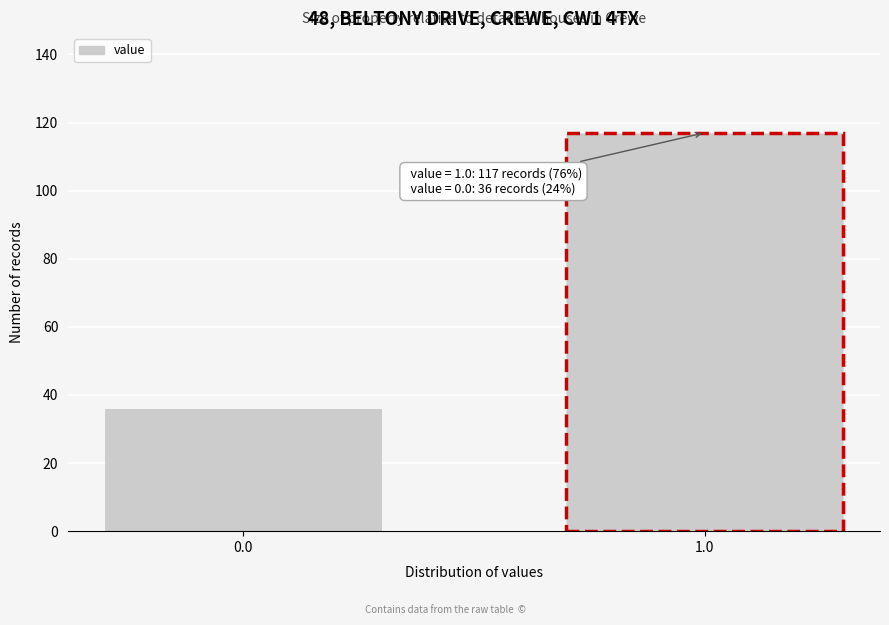

Reading right to left, list all the values displayed in this chart.

117	36